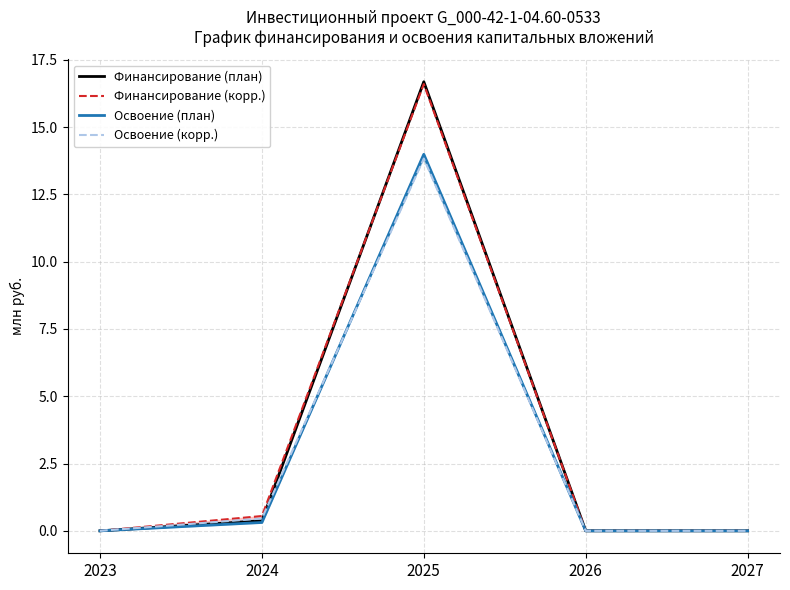

Which series has the largest range (max minus min)?

Финансирование (план)